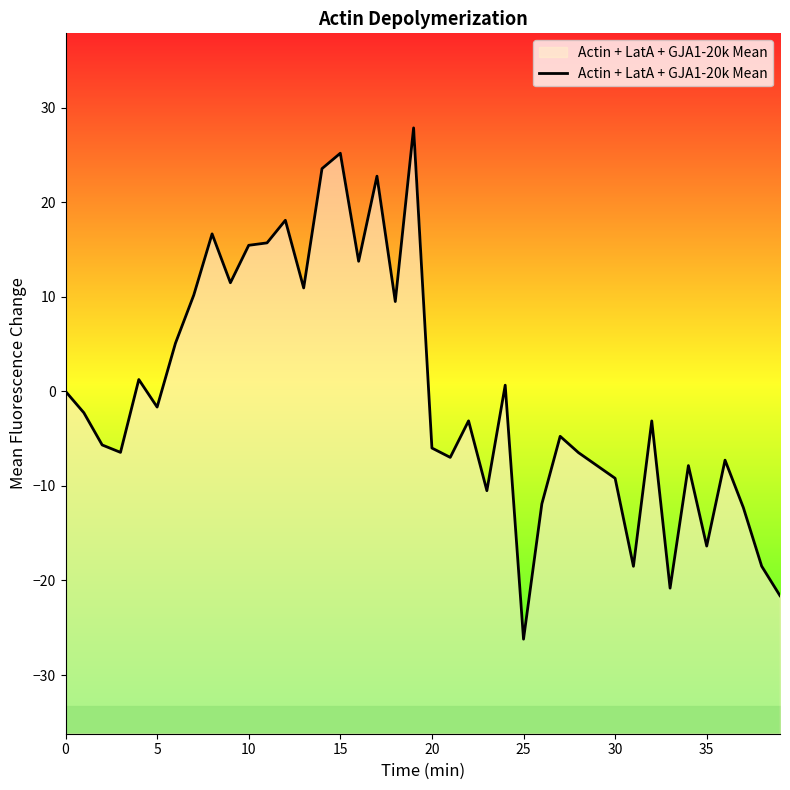

What is the change in value from 0 to 12?

+18.1